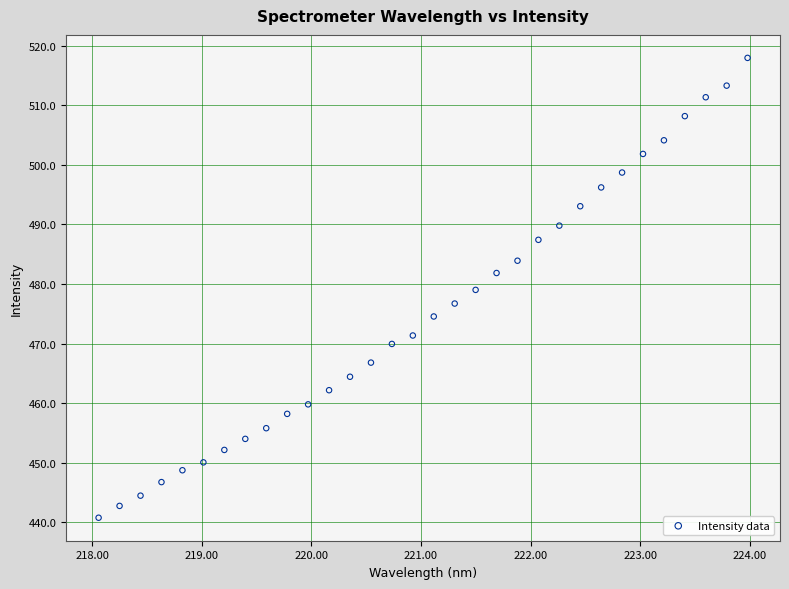

What is the range of Y values (max minus min)?

77.2